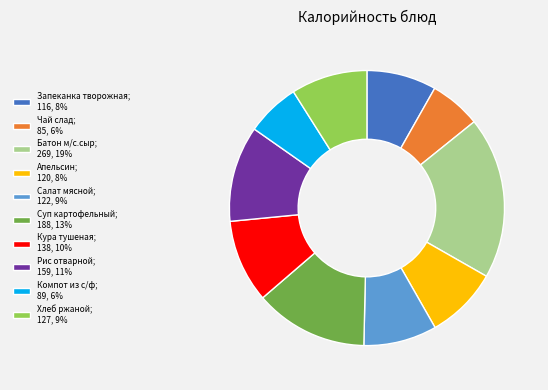

Is there a majority slice in this chart?

No